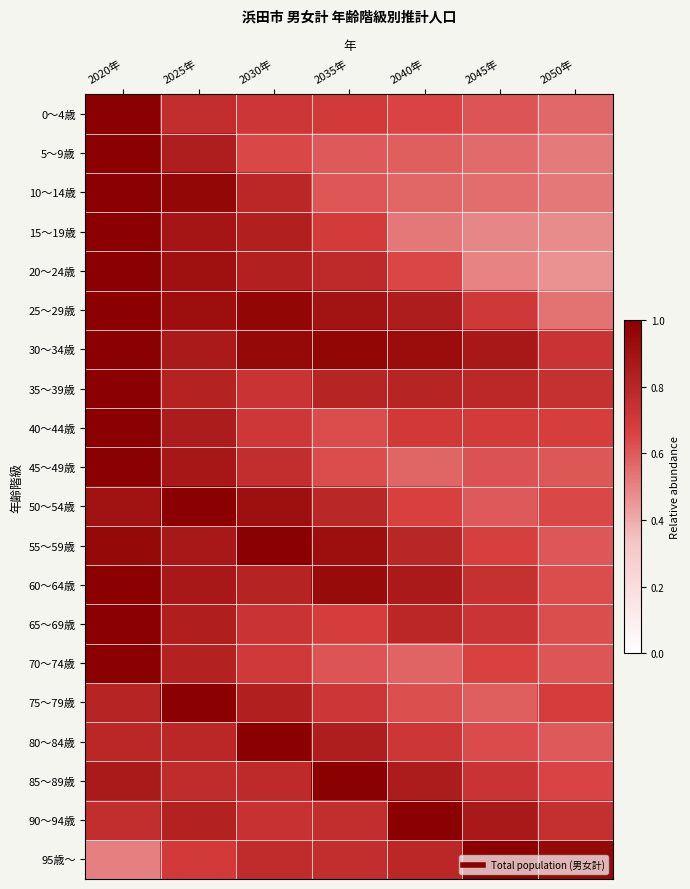

Which series has the largest range (max minus min)?

20～24歳